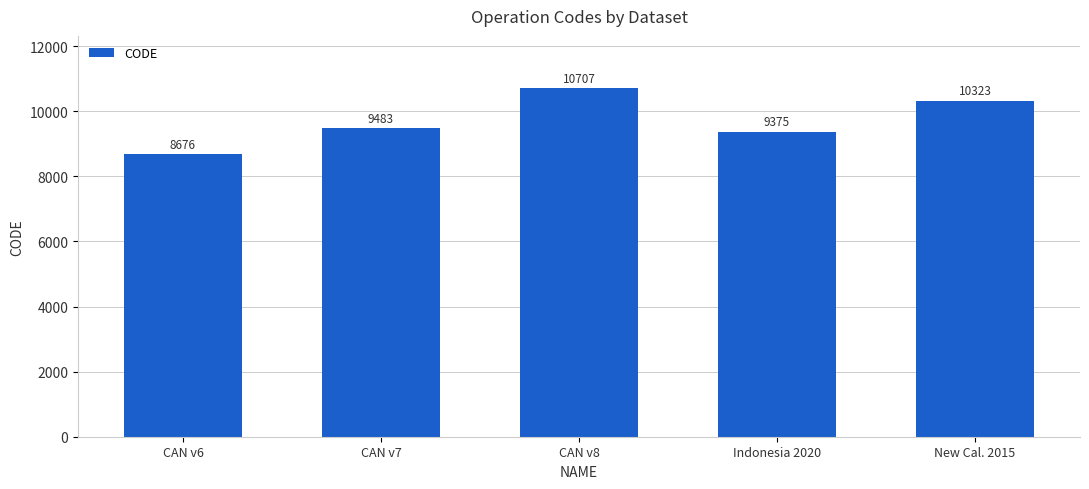

How many series are shown in this chart?

1